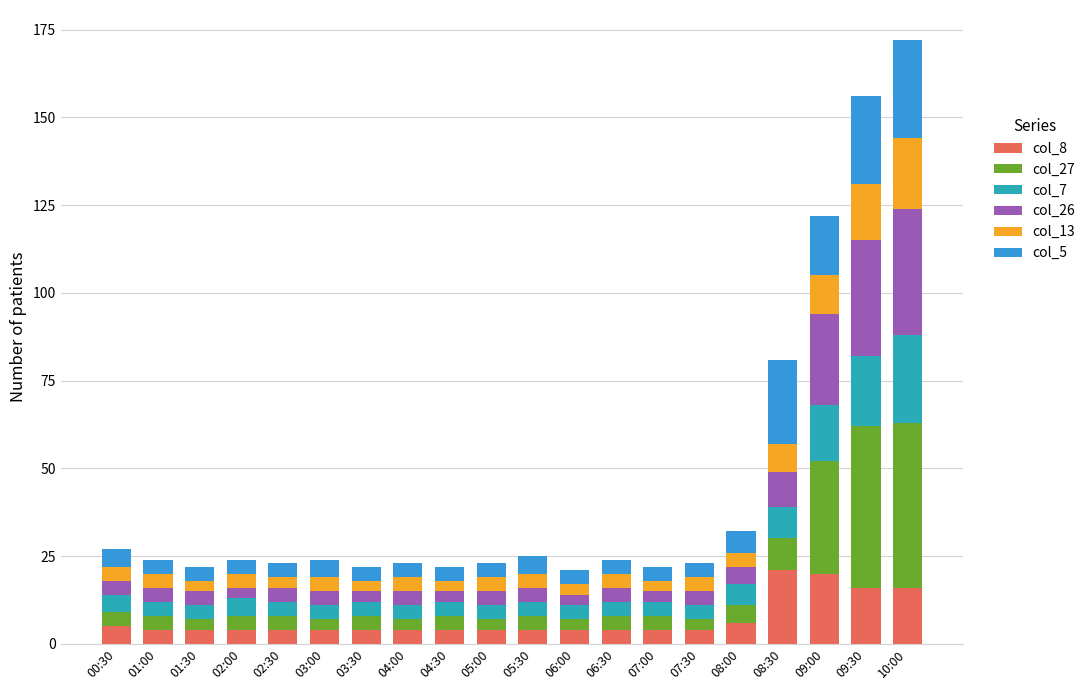

How many categories are shown in the chart?

20